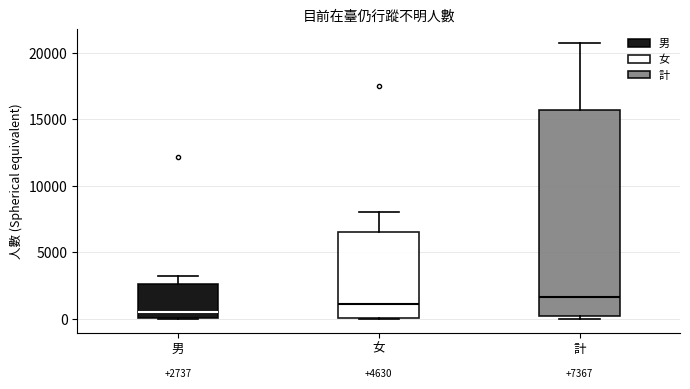

Which box has the lowest median line?

男